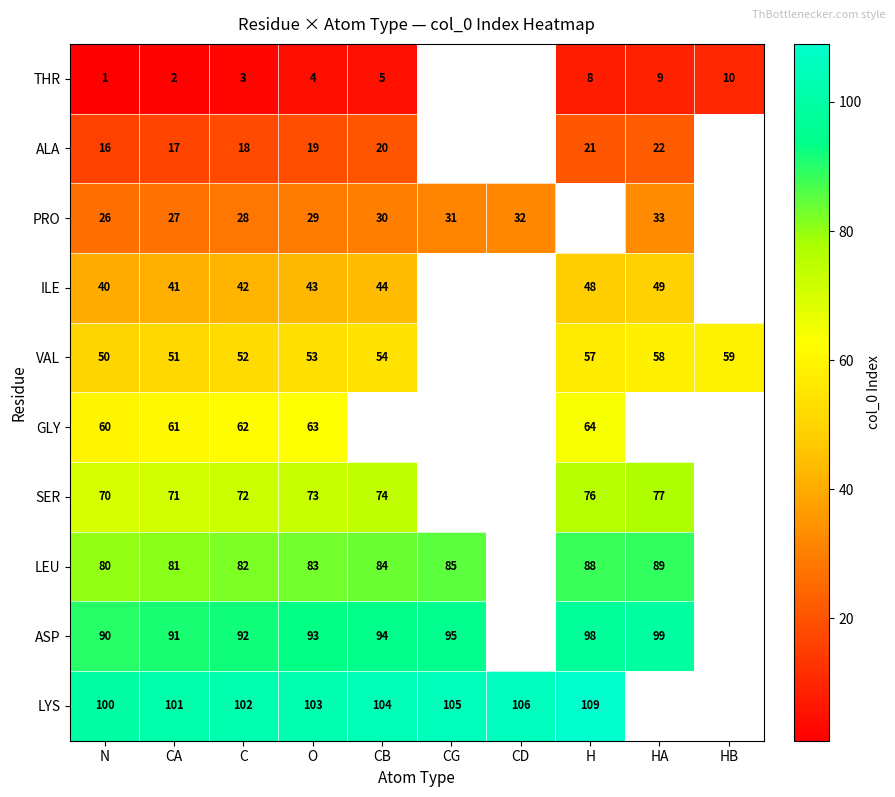

Is it true that ILE equals 59 at N?

False